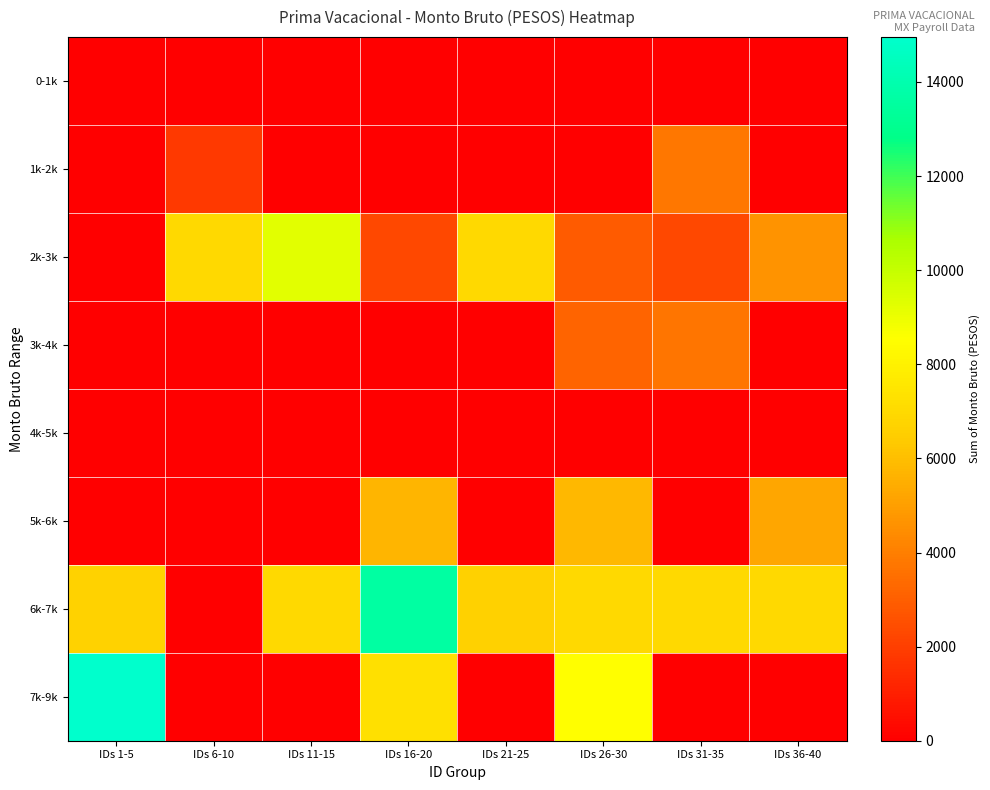

Reading left to right, transcribe all the data shown in this chart.

0-1k: IDs 1-5=0.0	IDs 6-10=0.0	IDs 11-15=0.0	IDs 16-20=0.0	IDs 21-25=0.0	IDs 26-30=0.0	IDs 31-35=0.0	IDs 36-40=0.0
1k-2k: IDs 1-5=0.0	IDs 6-10=1848.5	IDs 11-15=0.0	IDs 16-20=0.0	IDs 21-25=0.0	IDs 26-30=0.0	IDs 31-35=3743.5	IDs 36-40=0.0
2k-3k: IDs 1-5=0.0	IDs 6-10=6955.9	IDs 11-15=9274.6	IDs 16-20=2318.6	IDs 21-25=6955.9	IDs 26-30=2917.5	IDs 31-35=2318.6	IDs 36-40=4637.3
3k-4k: IDs 1-5=0.0	IDs 6-10=0.0	IDs 11-15=0.0	IDs 16-20=0.0	IDs 21-25=0.0	IDs 26-30=3193.3	IDs 31-35=3708.6	IDs 36-40=0.0
4k-5k: IDs 1-5=0.0	IDs 6-10=0.0	IDs 11-15=0.0	IDs 16-20=0.0	IDs 21-25=0.0	IDs 26-30=0.0	IDs 31-35=0.0	IDs 36-40=0.0
5k-6k: IDs 1-5=0.0	IDs 6-10=0.0	IDs 11-15=0.0	IDs 16-20=5723.8	IDs 21-25=0.0	IDs 26-30=5789.3	IDs 31-35=0.0	IDs 36-40=5211.0
6k-7k: IDs 1-5=6669.8	IDs 6-10=0.0	IDs 11-15=6957.8	IDs 16-20=13615.9	IDs 21-25=6631.2	IDs 26-30=6957.8	IDs 31-35=6957.8	IDs 36-40=6957.8
7k-9k: IDs 1-5=14953.5	IDs 6-10=0.0	IDs 11-15=0.0	IDs 16-20=7260.4	IDs 21-25=0.0	IDs 26-30=8510.8	IDs 31-35=0.0	IDs 36-40=0.0